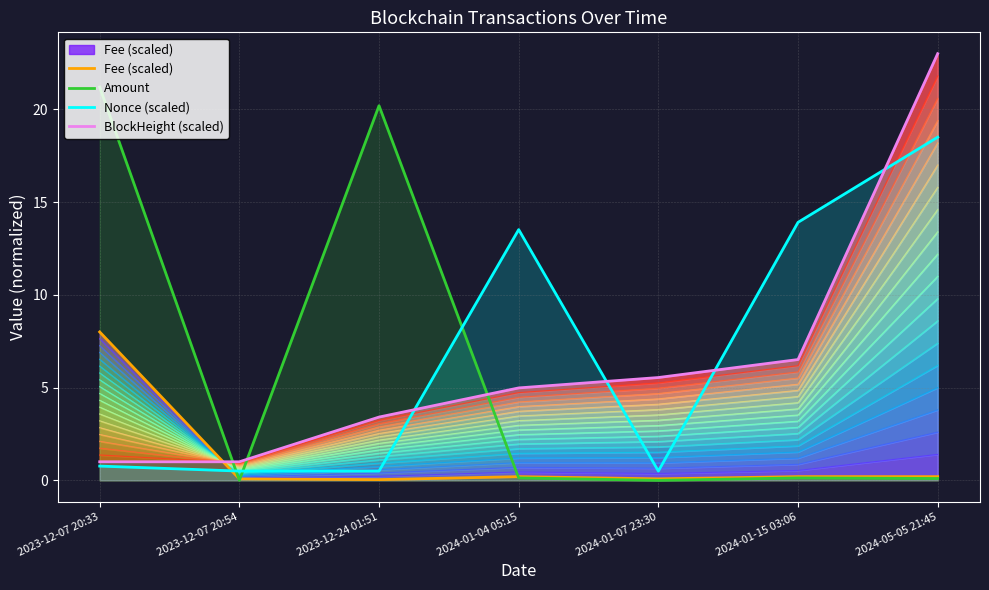

At which category does Nonce (scaled) reach its first local valley?

2023-12-07 20:54